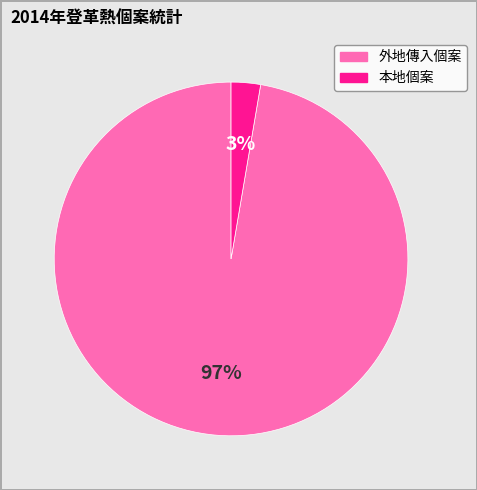

Is there any slice that represents more than half of the pie?

Yes